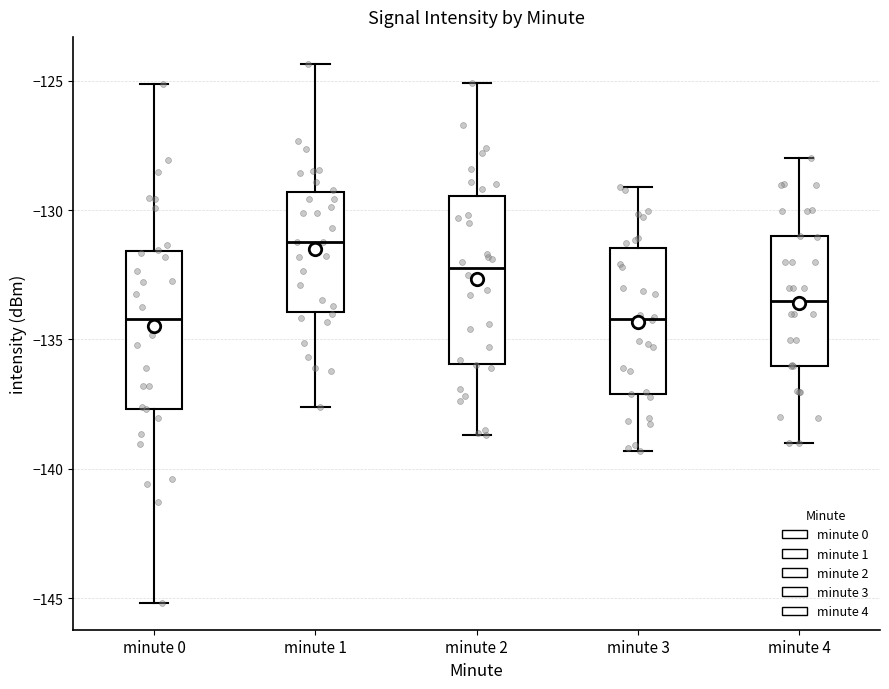

Reading left to right, transcribe this box plot: for each box, give where its median line is, the range the box spans, and where its two whiskers end, as read against the y-axis. The values are not printed on the chart, so give them approximately, as read against the axis.

minute 0: median -134.0, box -137.5 to -131.5, whiskers -145.0 to -125.0
minute 1: median -131.0, box -134.0 to -129.5, whiskers -137.5 to -124.5
minute 2: median -132.0, box -136.0 to -129.5, whiskers -138.5 to -125.0
minute 3: median -134.0, box -137.0 to -131.5, whiskers -139.5 to -129.0
minute 4: median -133.5, box -136.0 to -131.0, whiskers -139.0 to -128.0